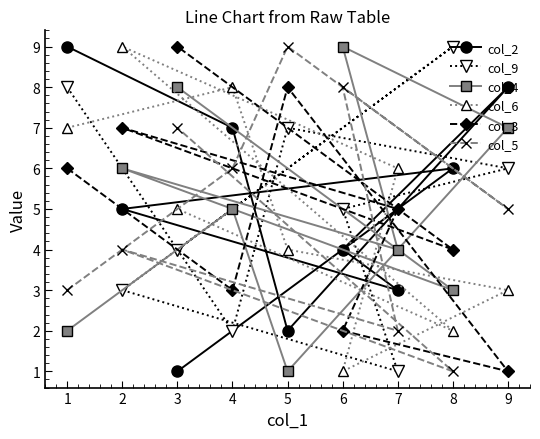

What is the sum of the col_3 values at 7 and 4?

8